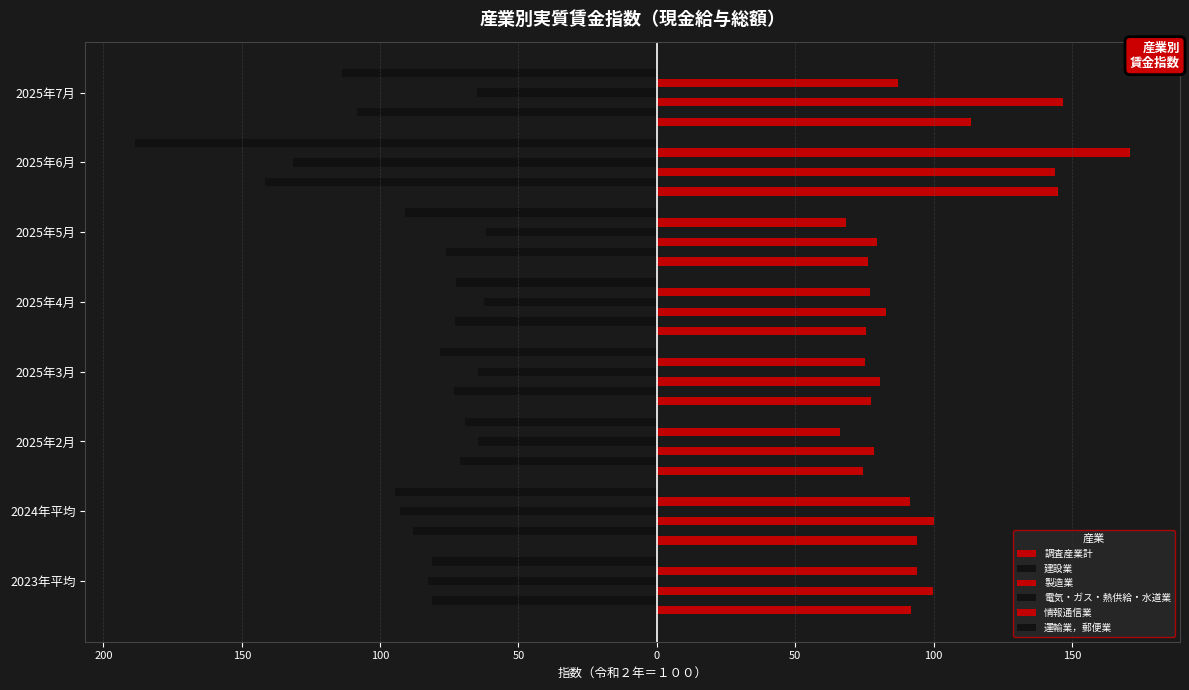

Does the chart contain any negative values?

Yes